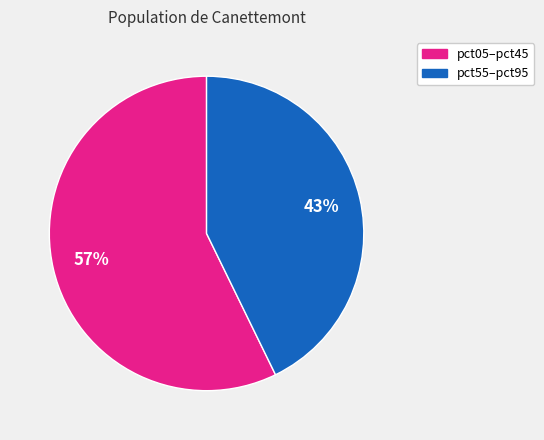

Does any single category account for the majority?

Yes